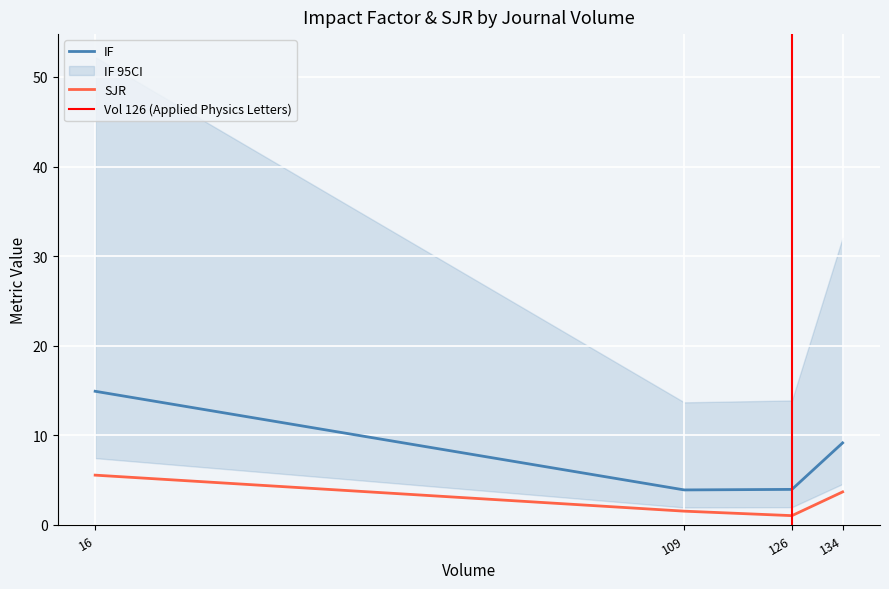

How many data points in IF are above 9?

2